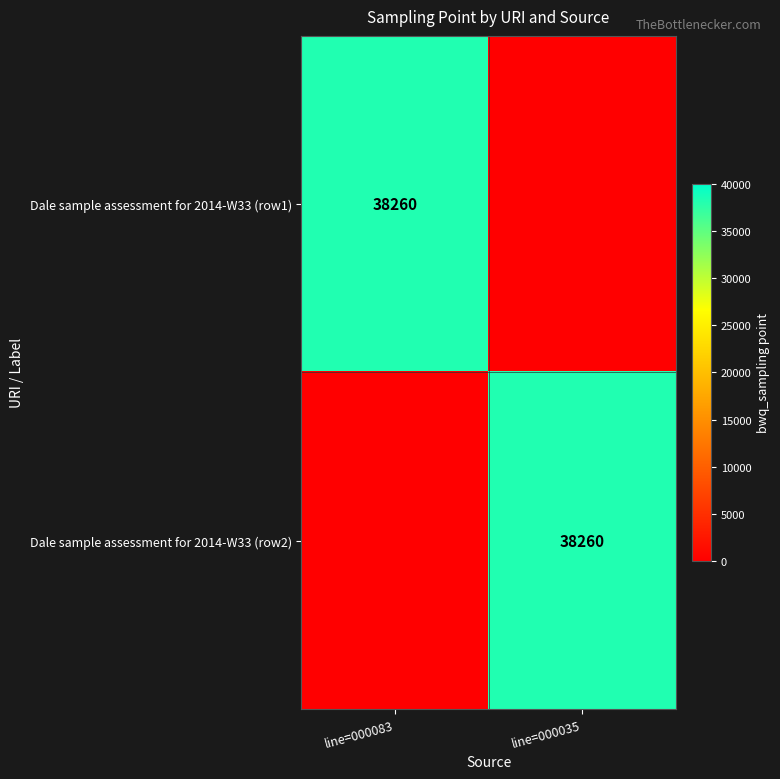

The Dale sample assessment for 2014-W33 (row2) series shows 38260 at line=000035. True or false?

True